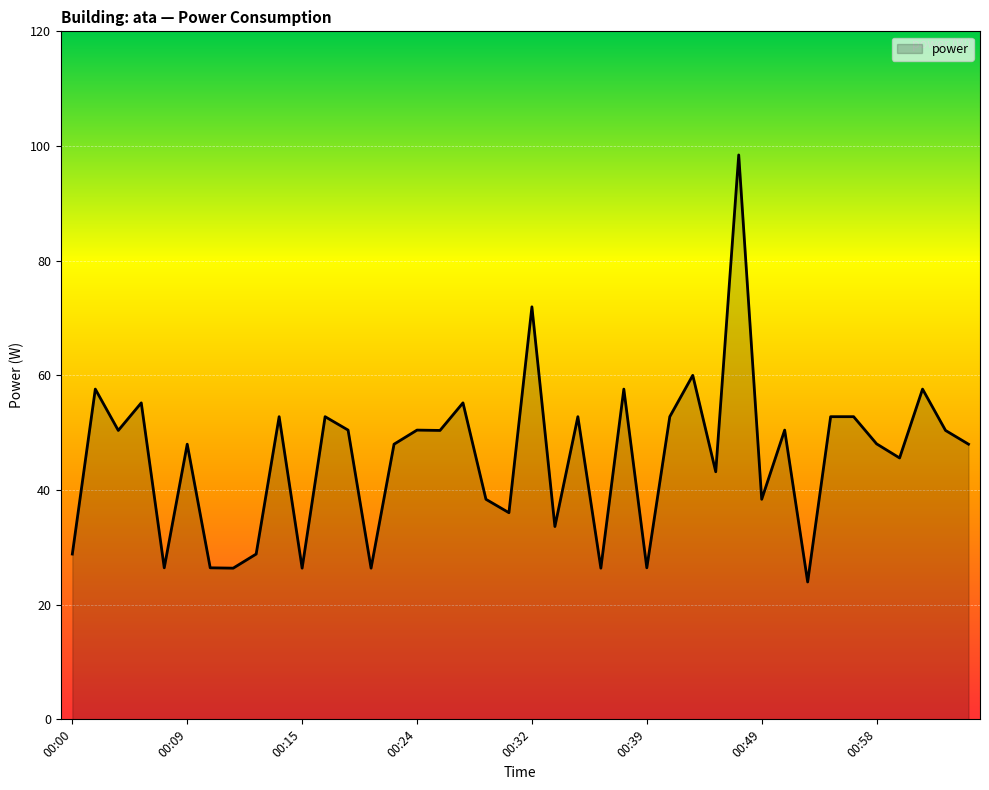

What is the difference between the maximum and minimum values?

74.5